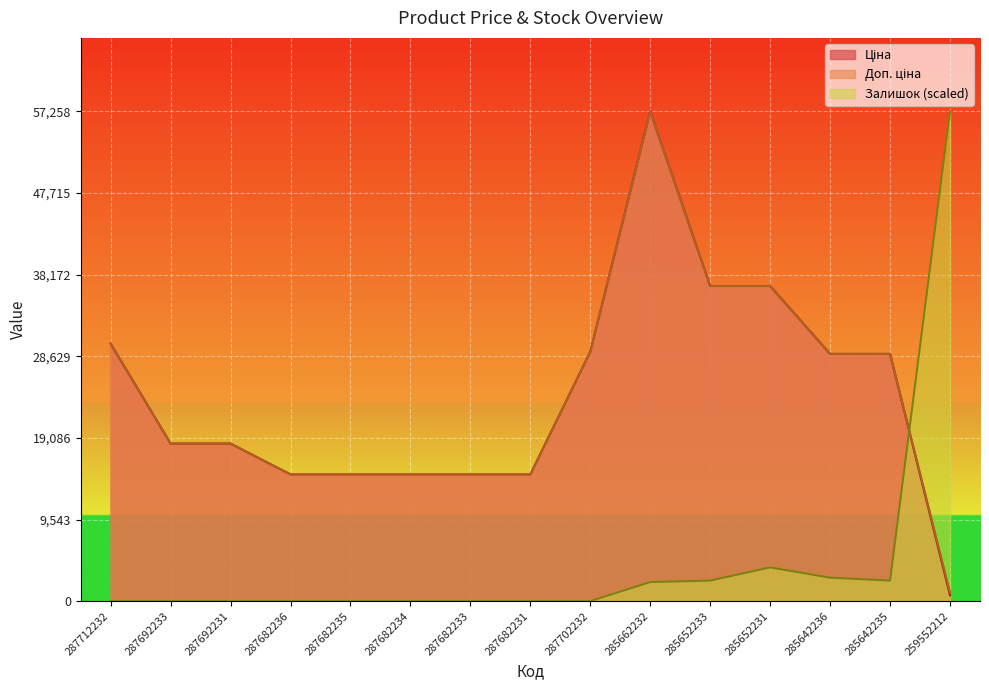

At which category is the sum across all series the highest?

285662232